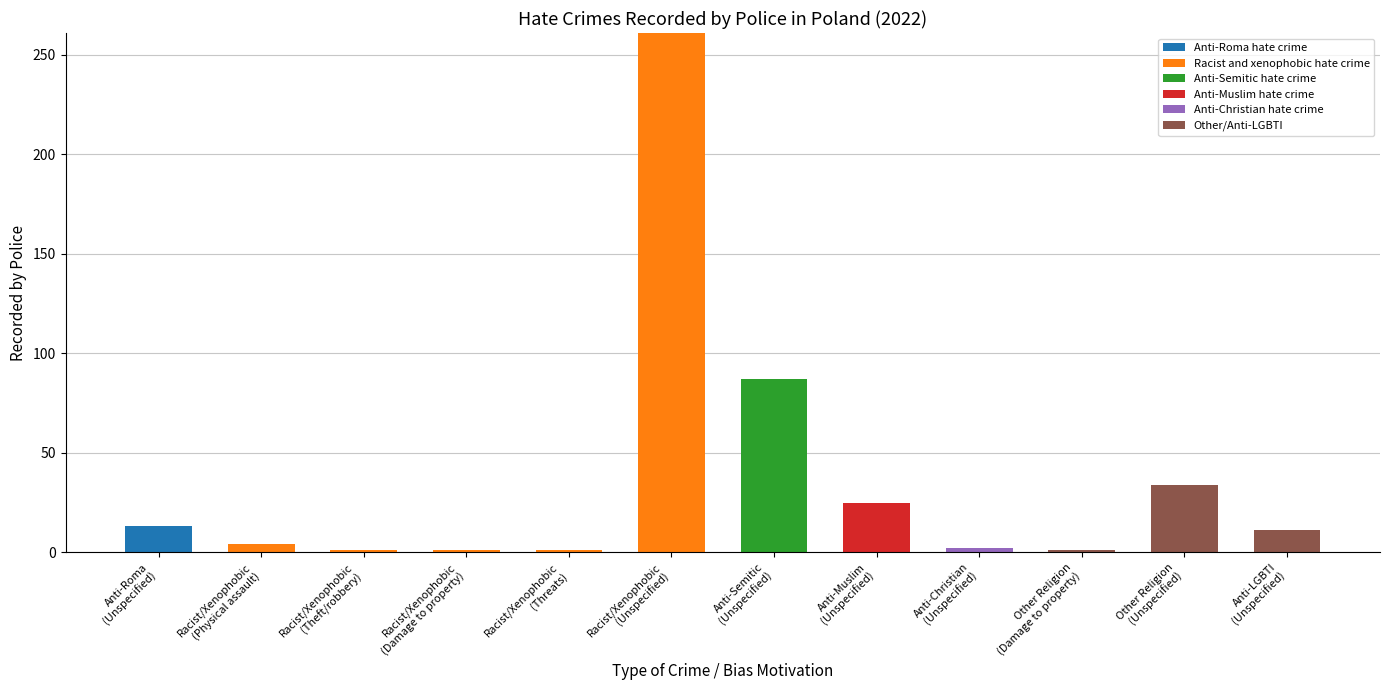

What is the sum of all Anti-Roma hate crime values?

13